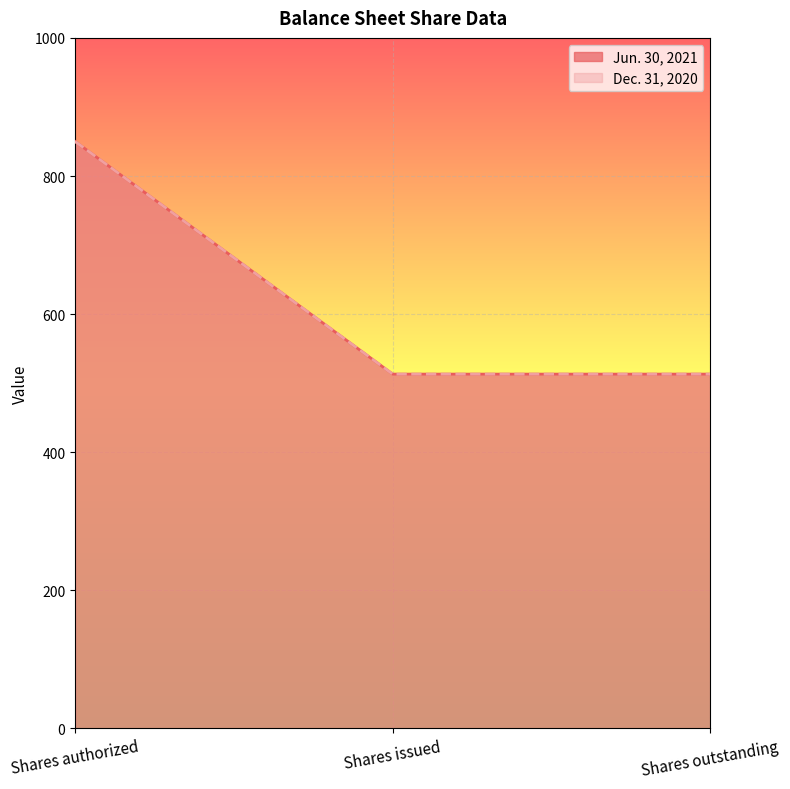

What is the lowest value of the Dec. 31, 2020 series?

513.1